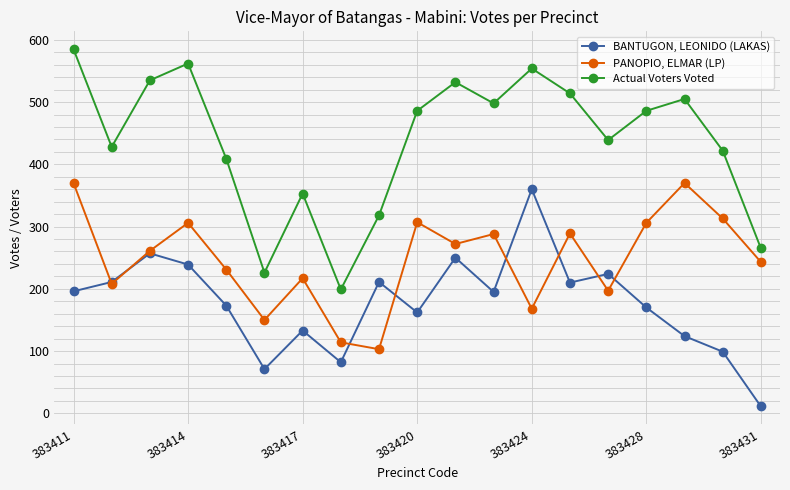

Rank the series by their maximum value, from highest to lowest.

Actual Voters Voted, PANOPIO, ELMAR (LP), BANTUGON, LEONIDO (LAKAS)